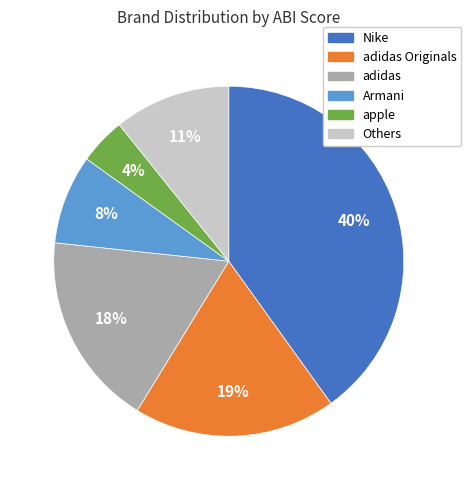

Does any single category account for the majority?

No